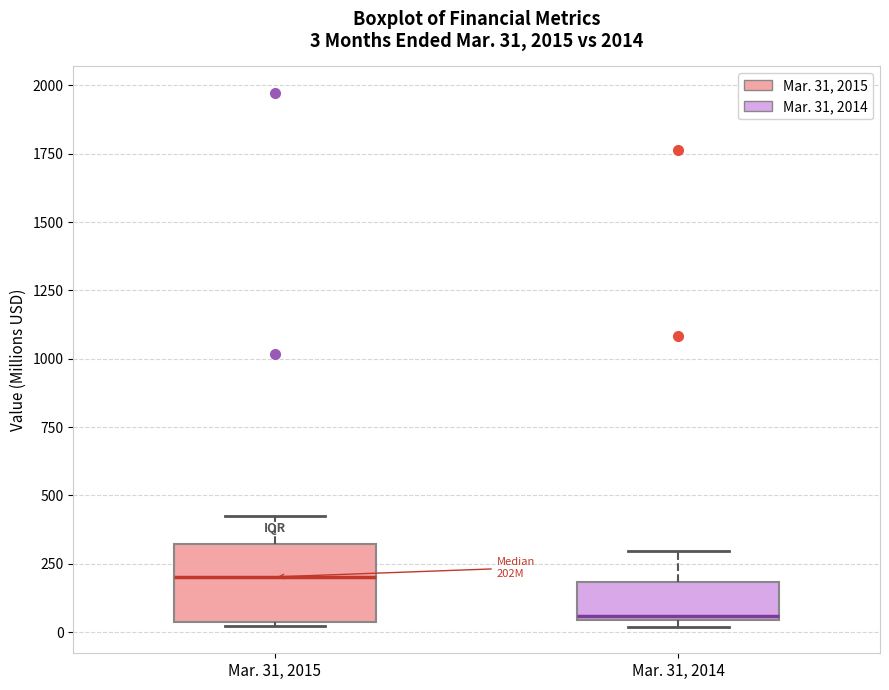

Comparing the boxes themselves (not the whiskers), which one is the tallest?

Mar. 31, 2015